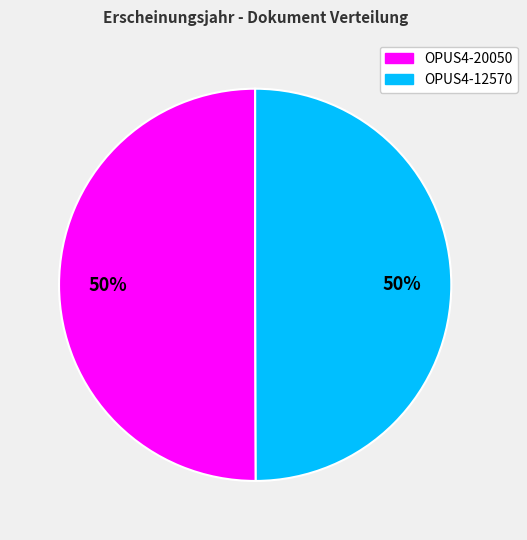

Count the number of slices in the pie.

2